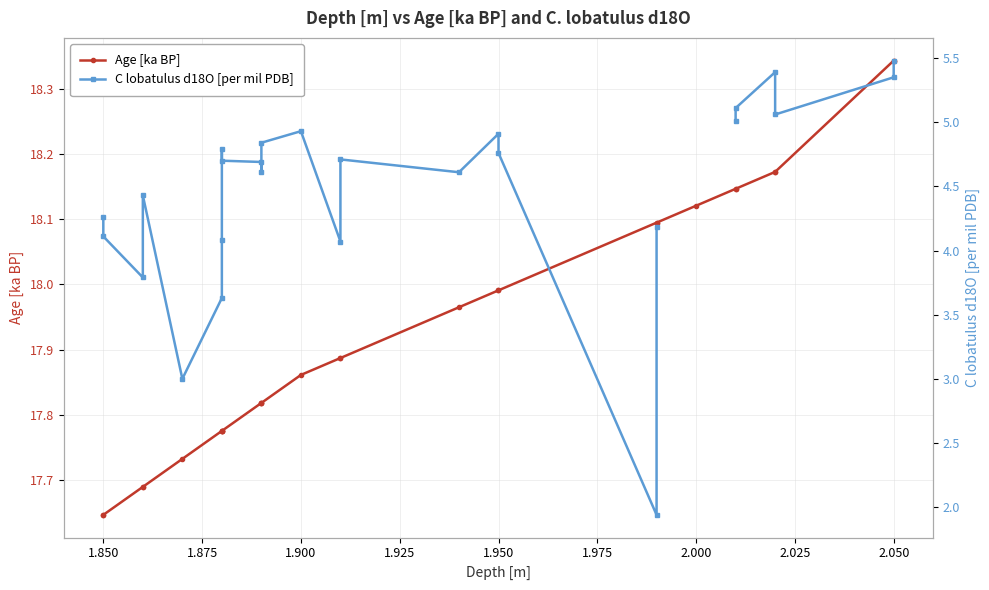

List the series in order of their peak value, highest first.

Age [ka BP], C lobatulus d18O [per mil PDB]